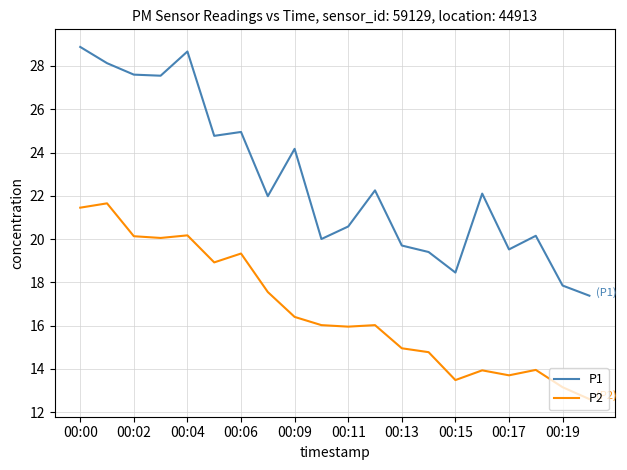

What is the smallest value displayed?

12.6